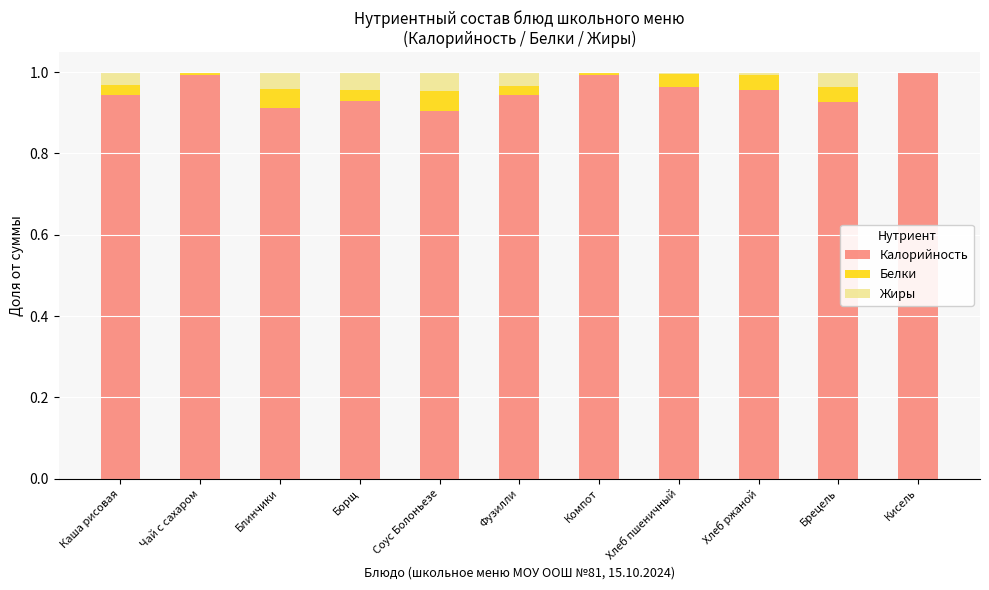

Is it true that Калорийность equals 1.0 at Хлеб ржаной?

True